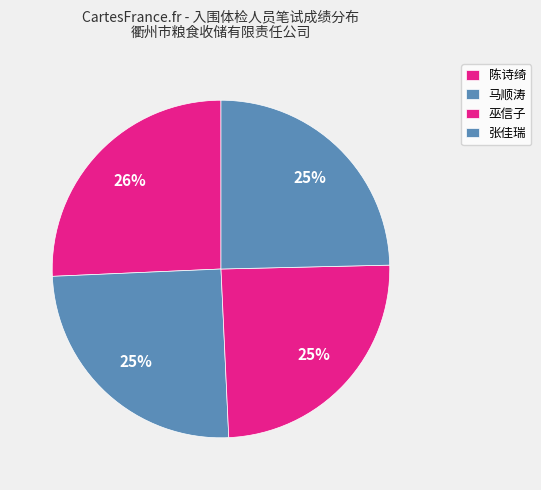

Which slice is the largest?

陈诗绮